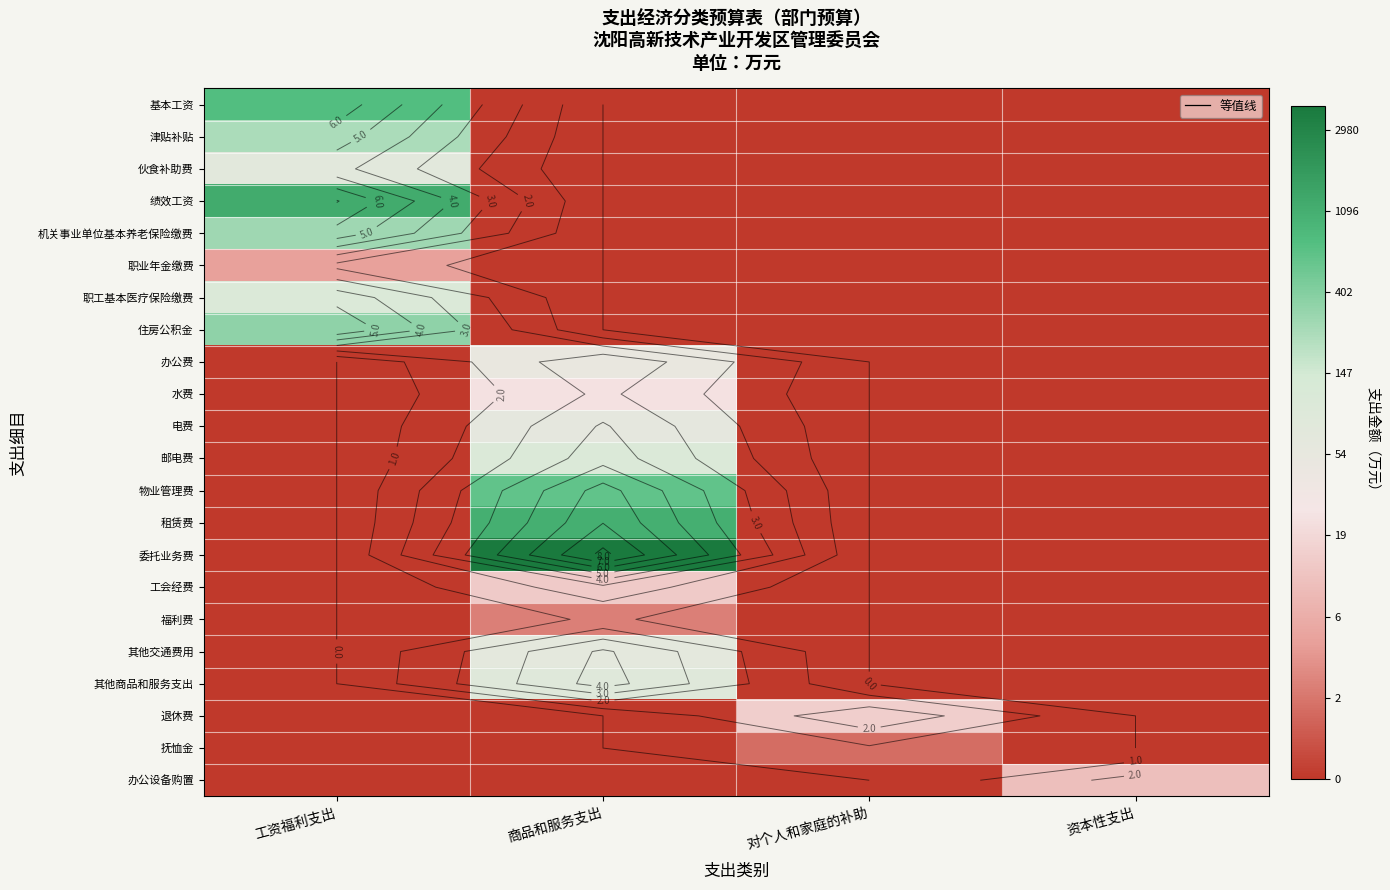

How many series are shown in this chart?

22